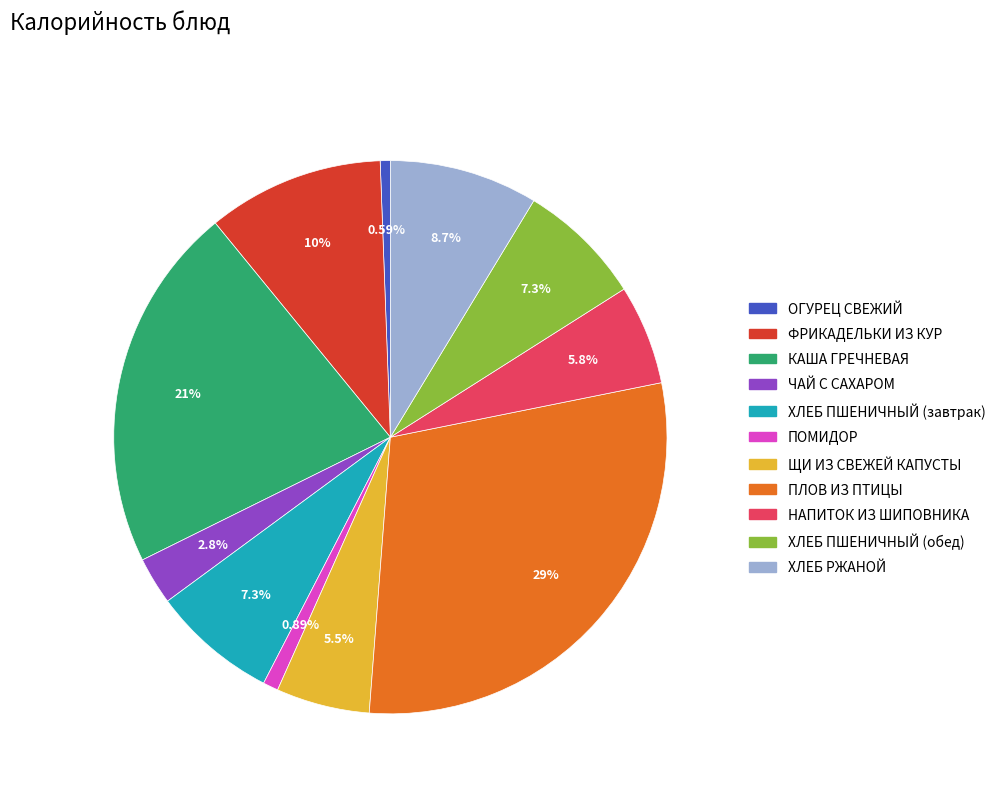

How many slices are in this pie chart?

11